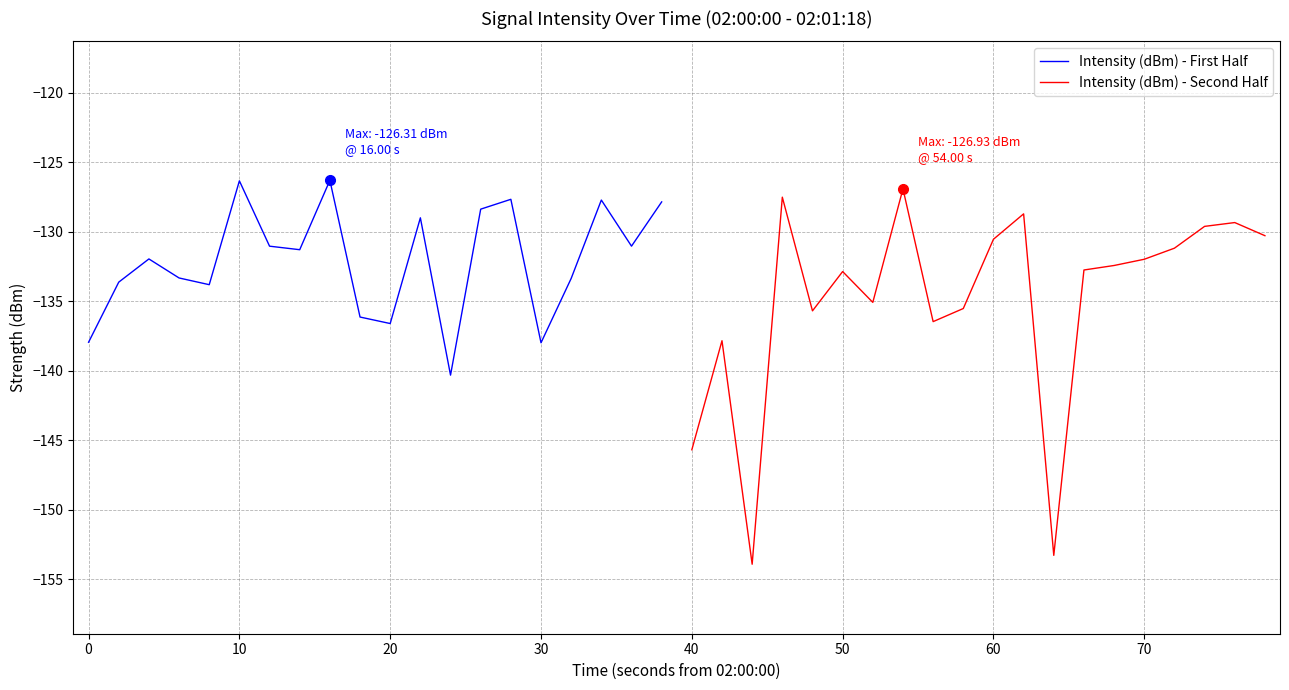

The value of Intensity (dBm) - Second Half at 60 is -38.2. True or false?

False